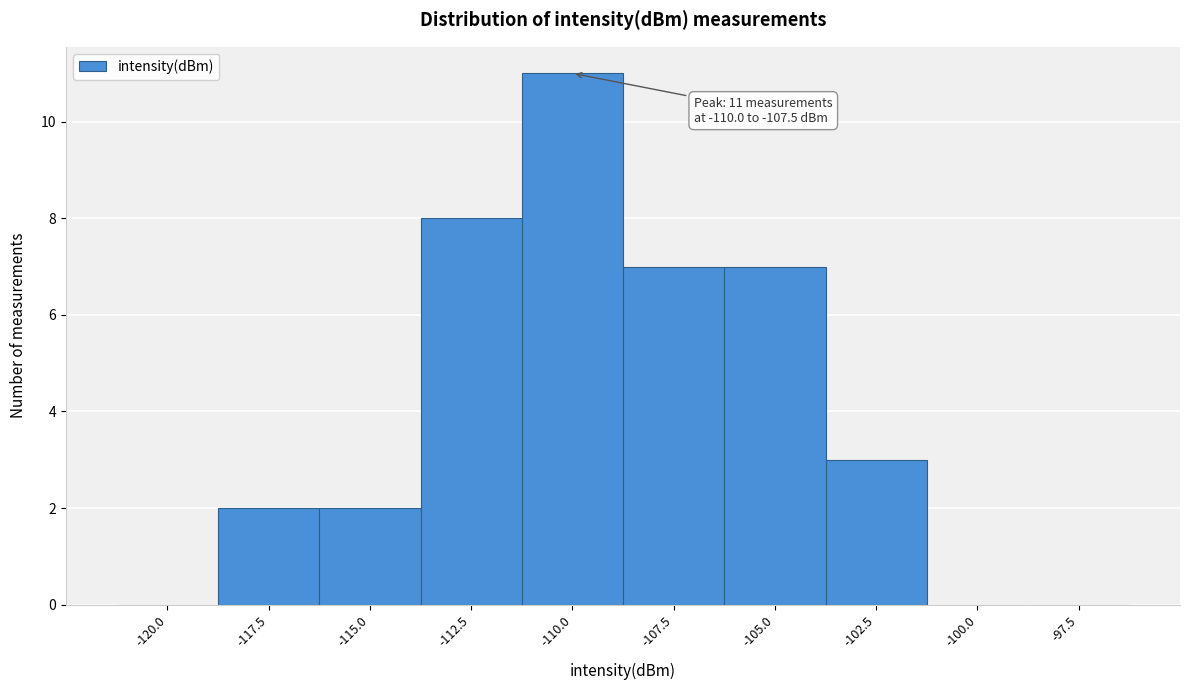

Reading right to left, transcribe all the data shown in this chart.

-97.5=0	-100.0=0	-102.5=3	-105.0=7	-107.5=7	-110.0=11	-112.5=8	-115.0=2	-117.5=2	-120.0=0